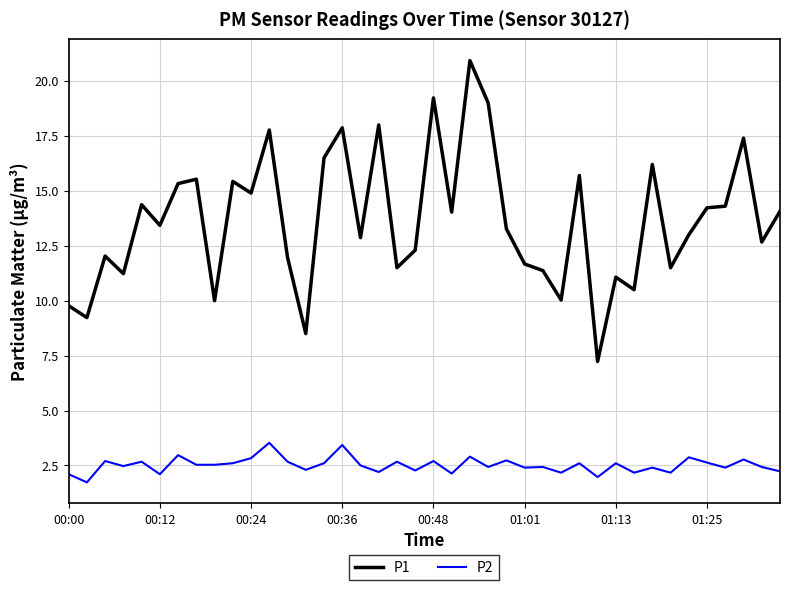

Which series has the largest range (max minus min)?

P1